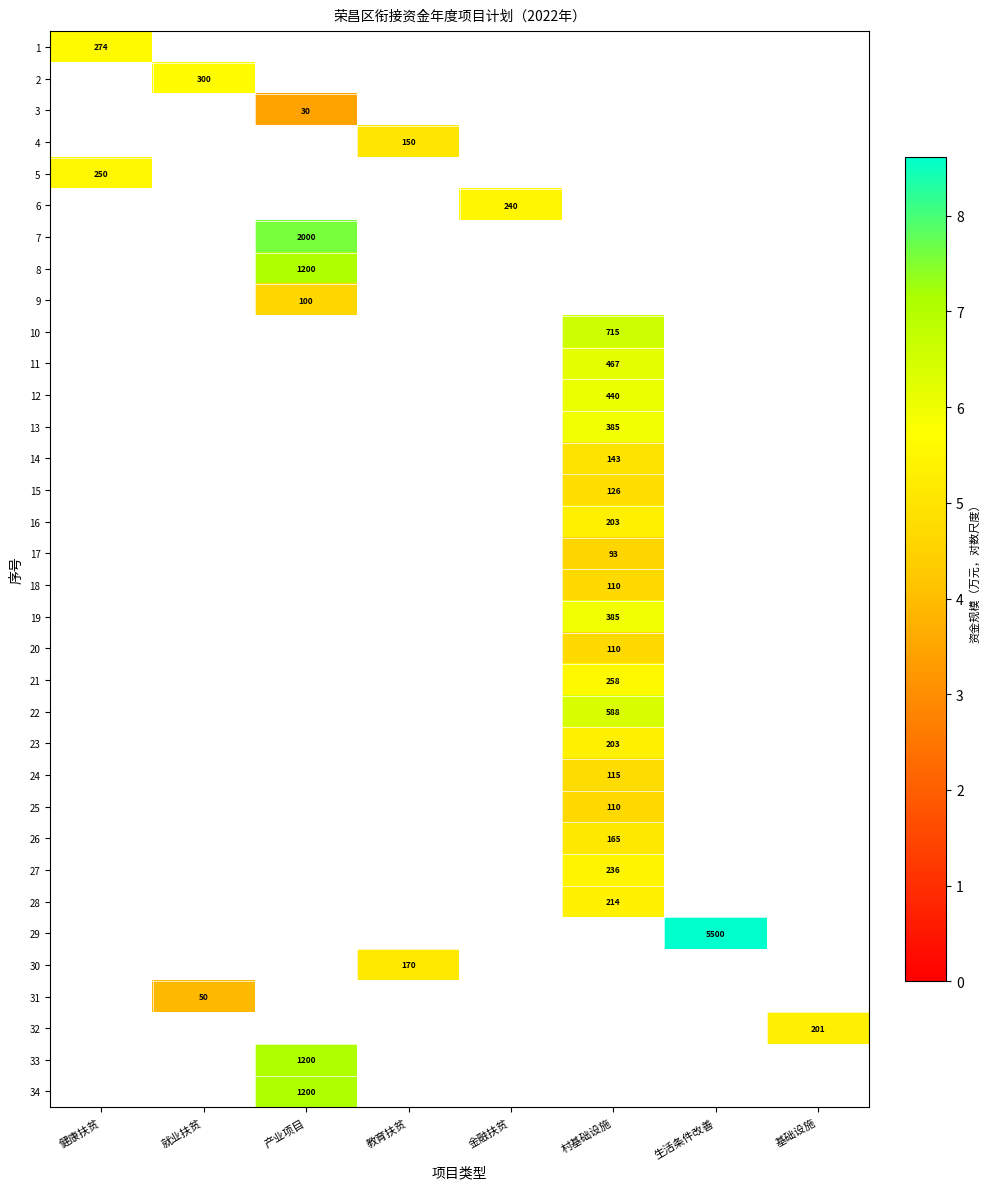

The 17 series shows 4.5 at 村基础设施. True or false?

True